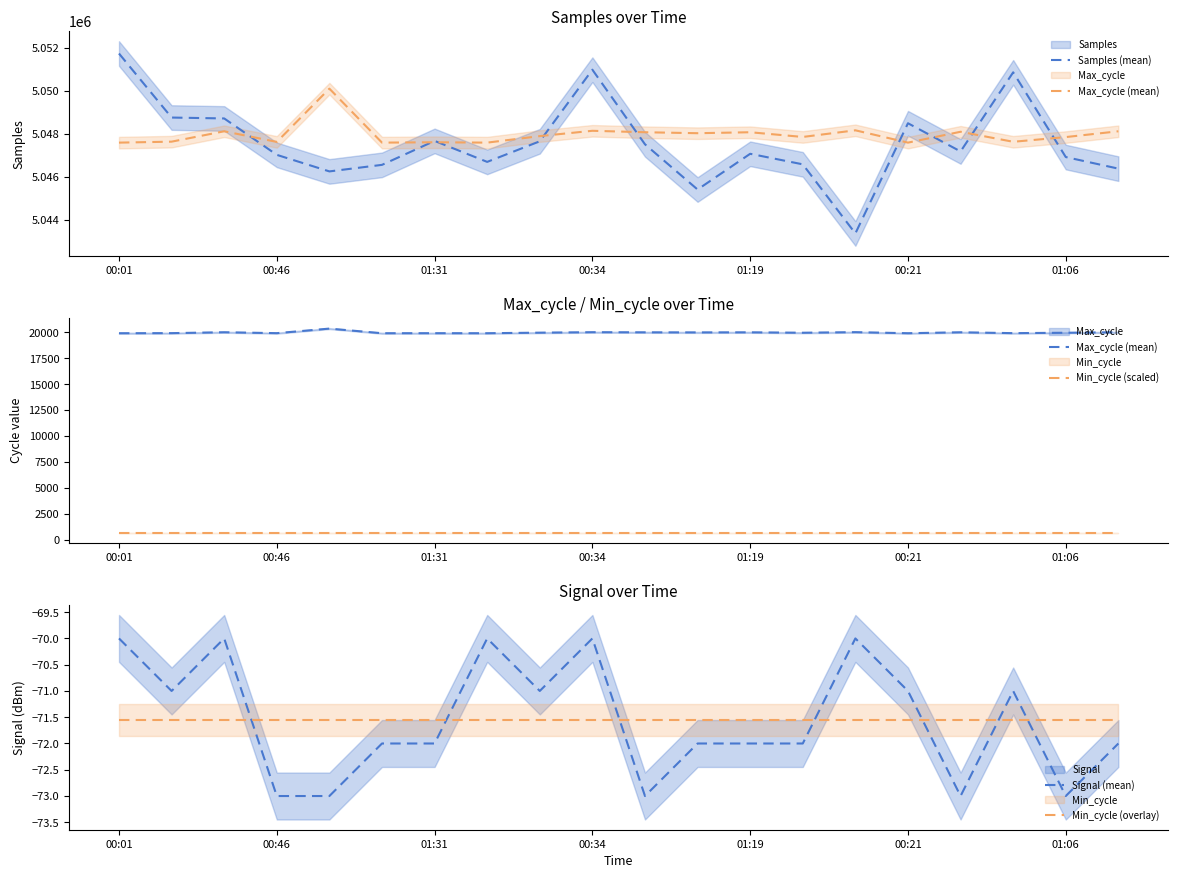

Is the value of Signal (mean) at 00:46 greater than the value of Min_cycle (overlay) at 01:19?

No